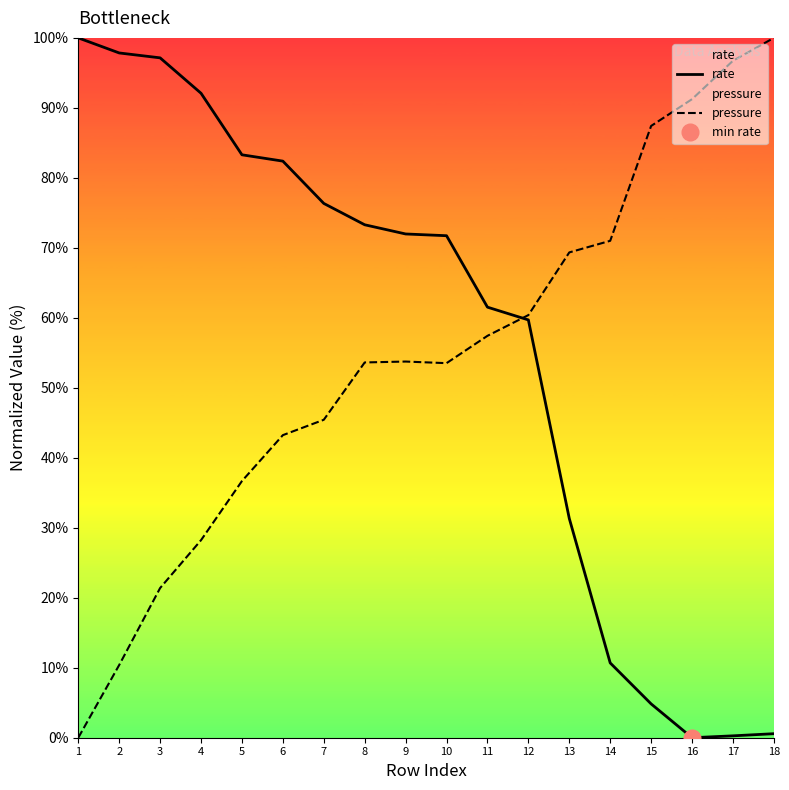

The pressure series shows 0.0 at 1. True or false?

True